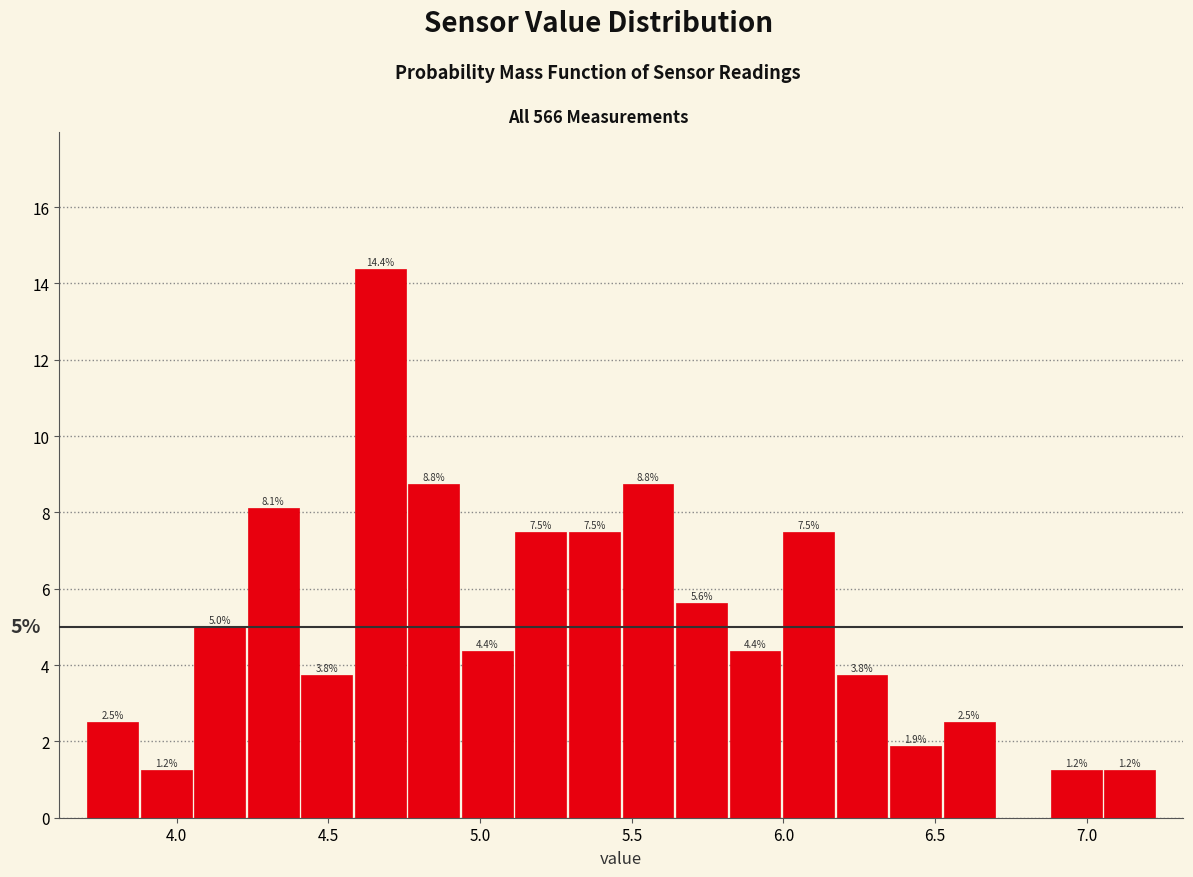

Read against the x-axis, roughly where is the centre of the tallest bar?

4.65